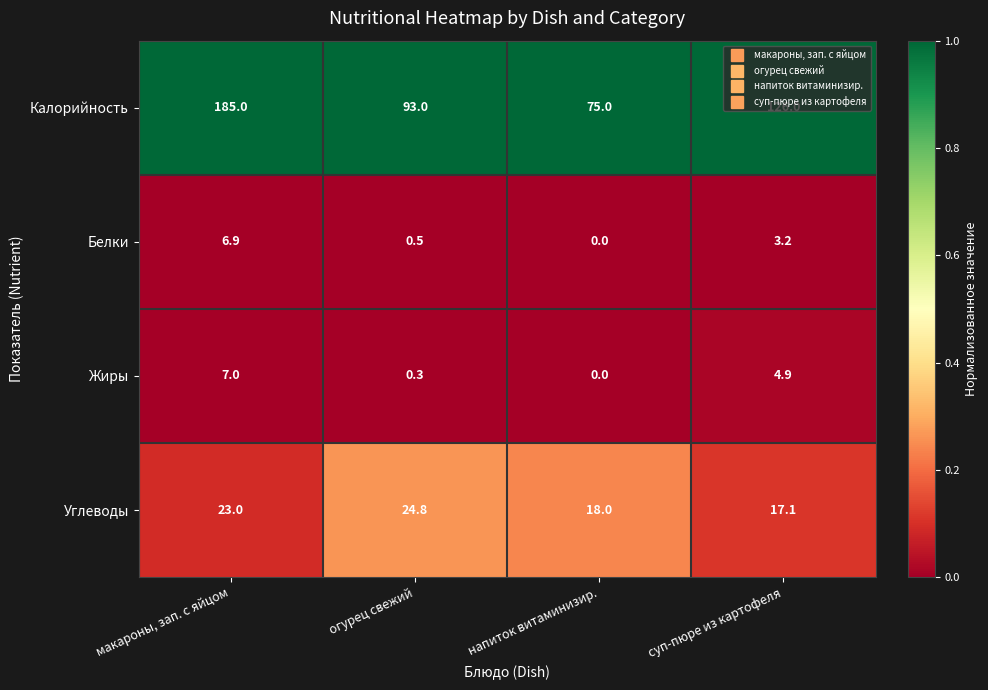

Rank the series at огурец свежий from highest to lowest value.

Калорийность, Углеводы, Белки, Жиры